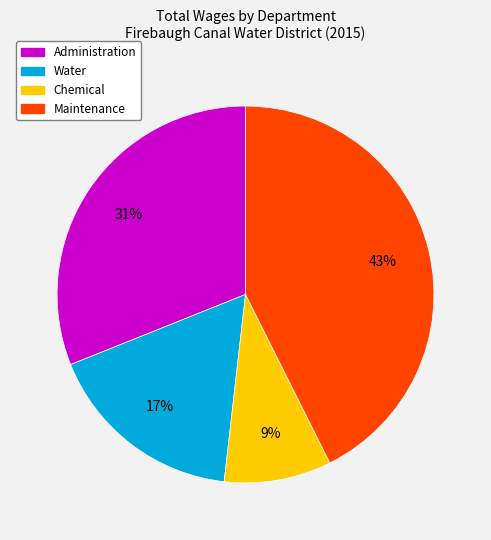

Does any single category account for the majority?

No